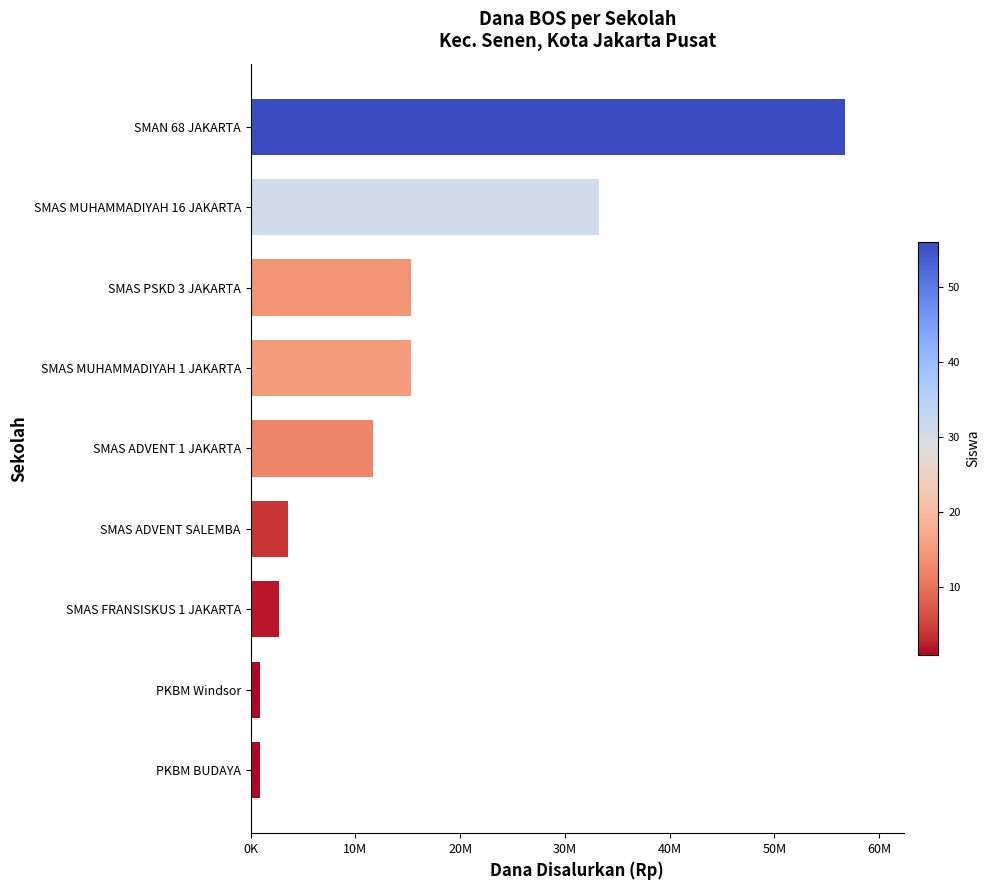

Does the chart contain any negative values?

No